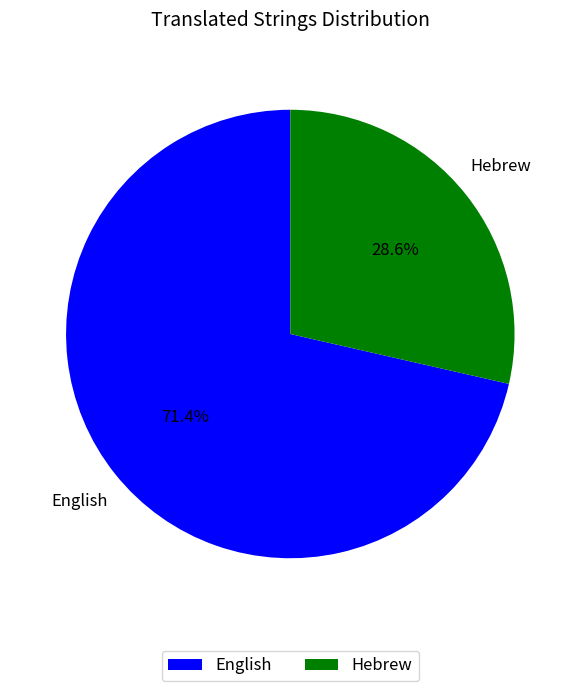

To the nearest percent, what percentage of the pie is Hebrew?

29%